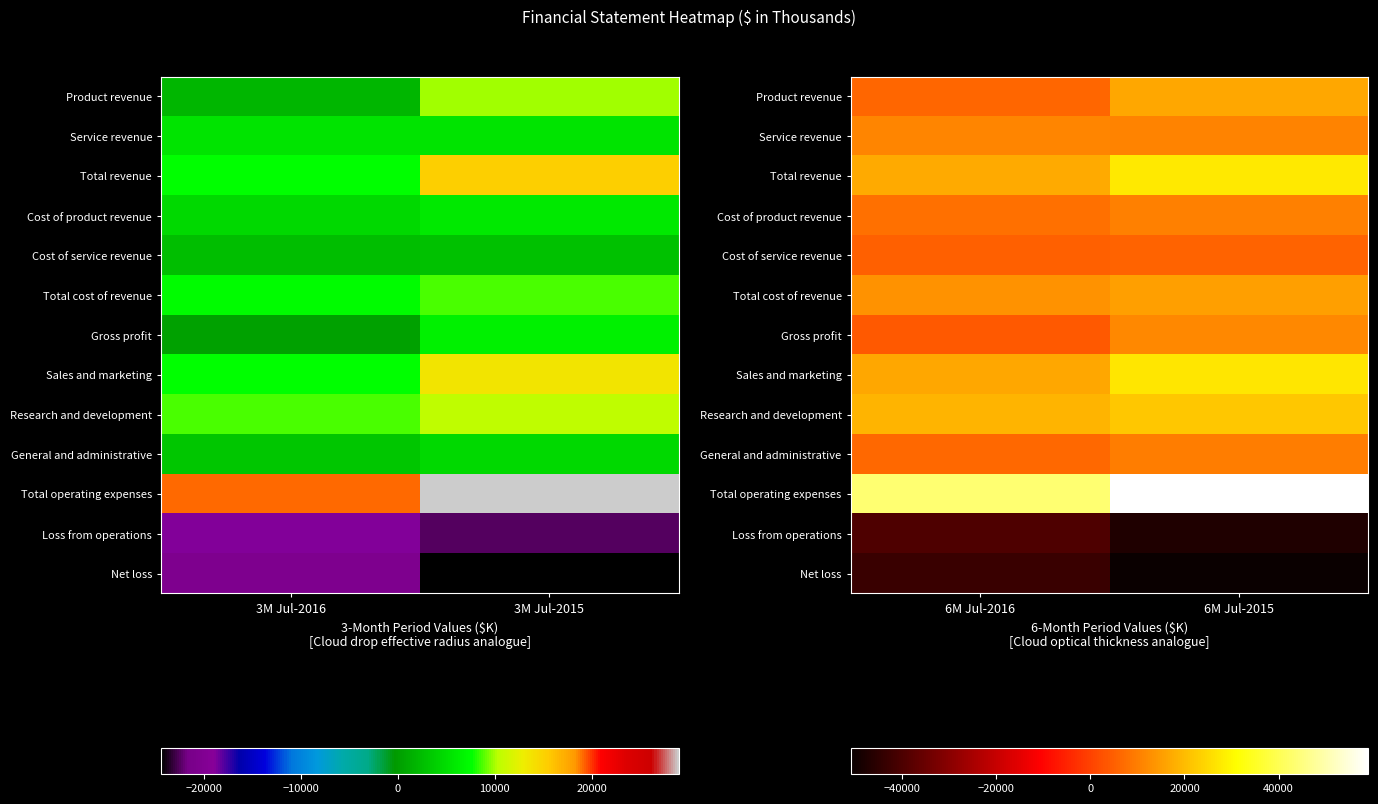

What is the highest value of the Loss from operations series?

-39414